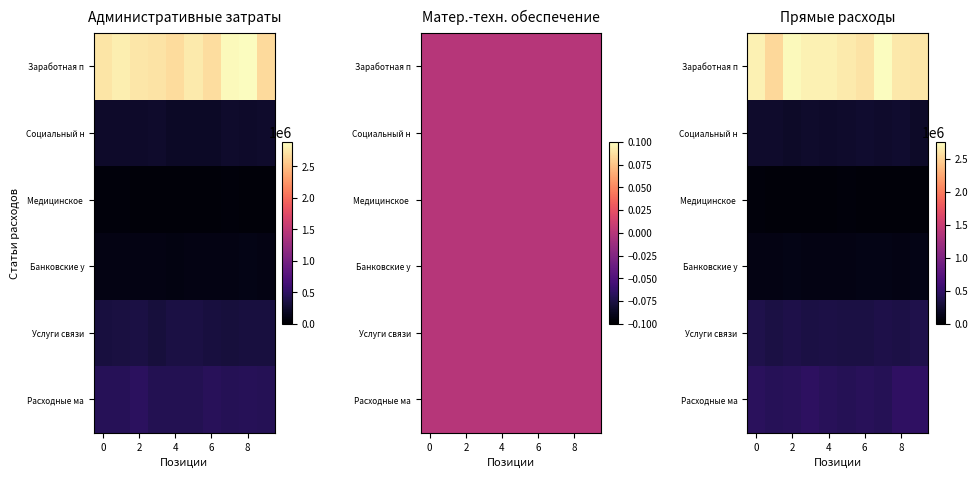

Which series has the widest spread of values?

Заработная п